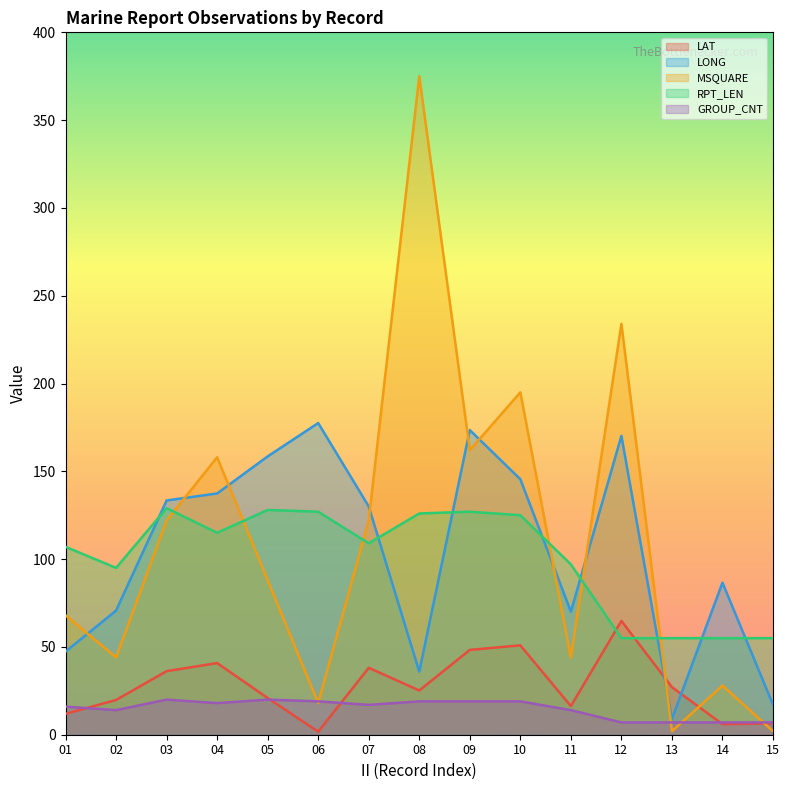

How many data points in LONG are above 130?

7